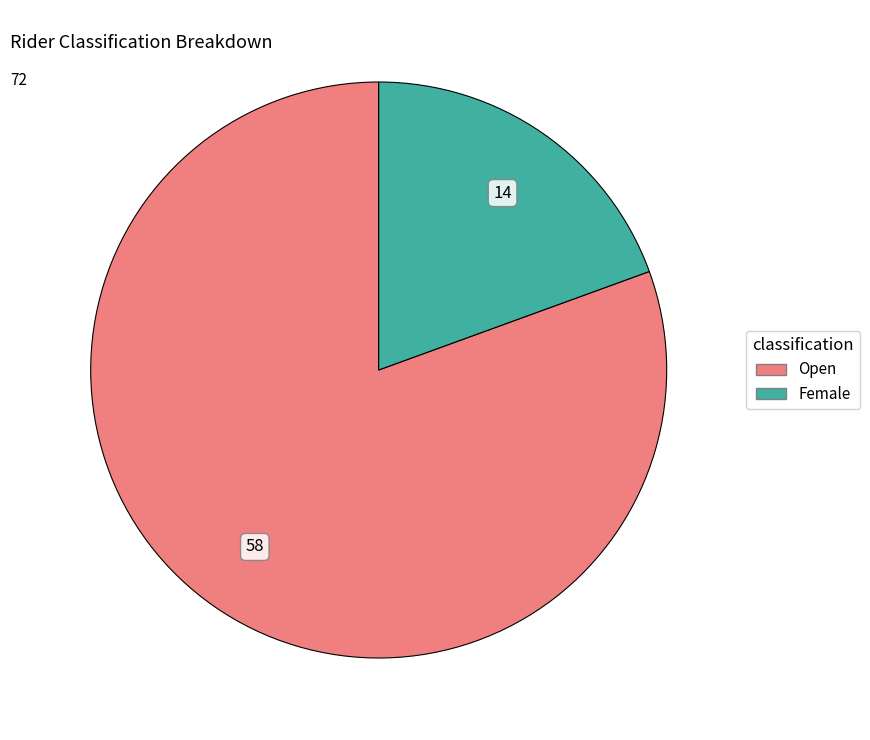

The Female slice represents 24% of the pie. True or false?

False